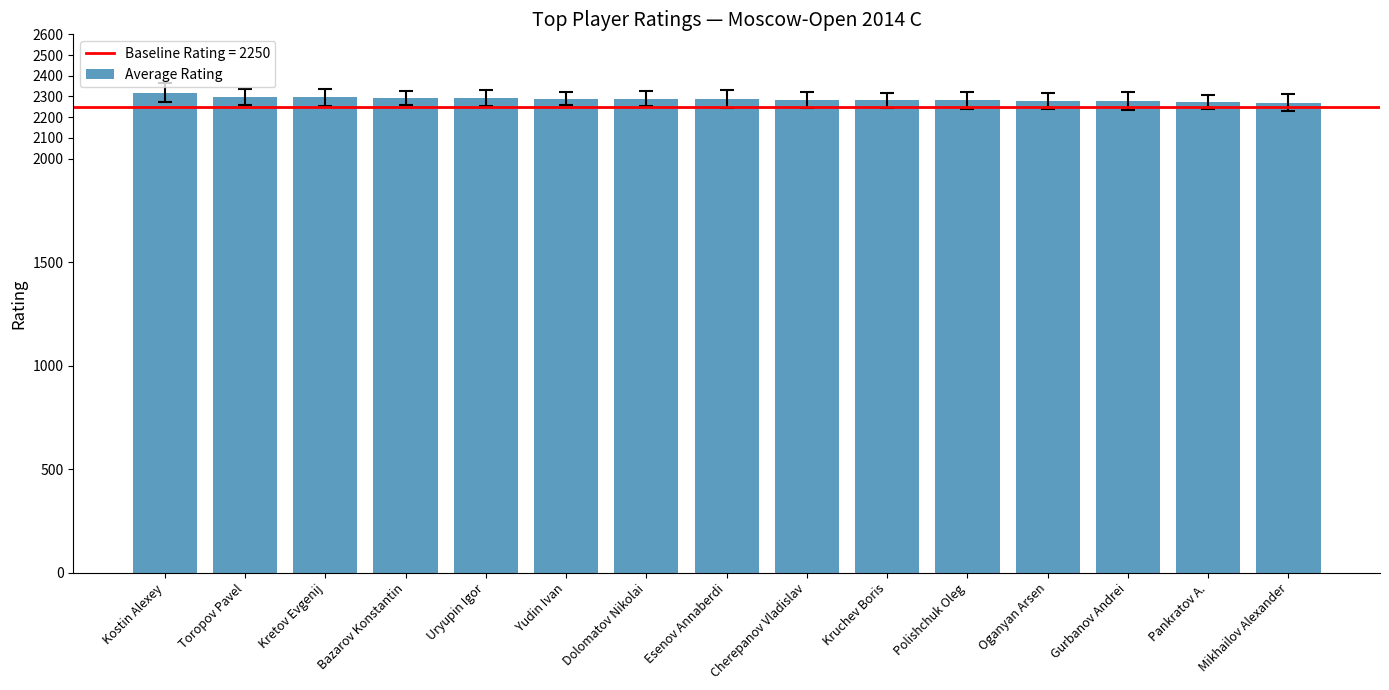

What is the smallest value displayed?

2270